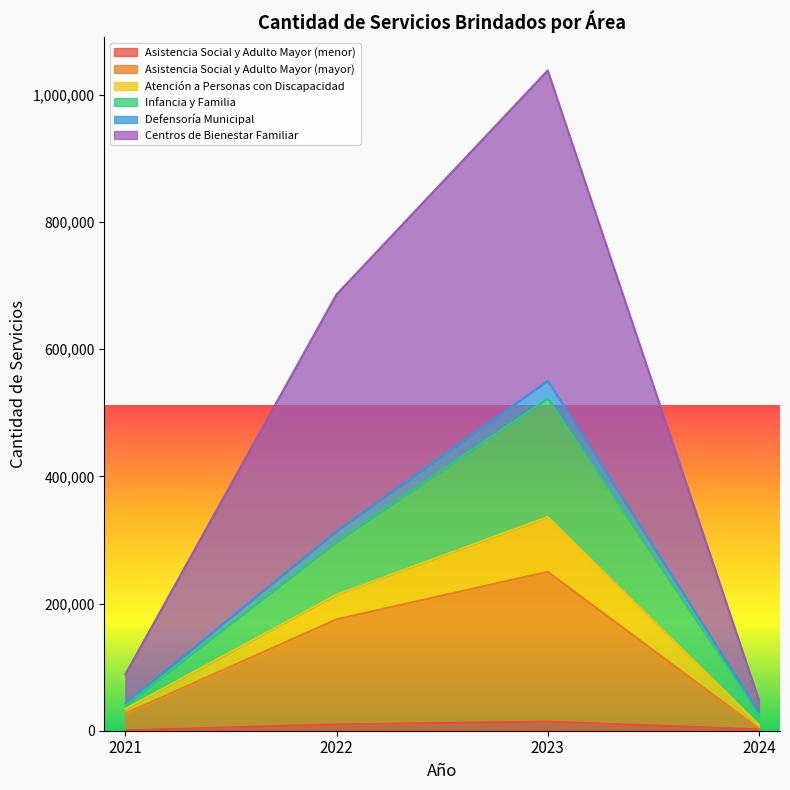

The value of Asistencia Social y Adulto Mayor (menor) at 2023 is 25621. True or false?

False